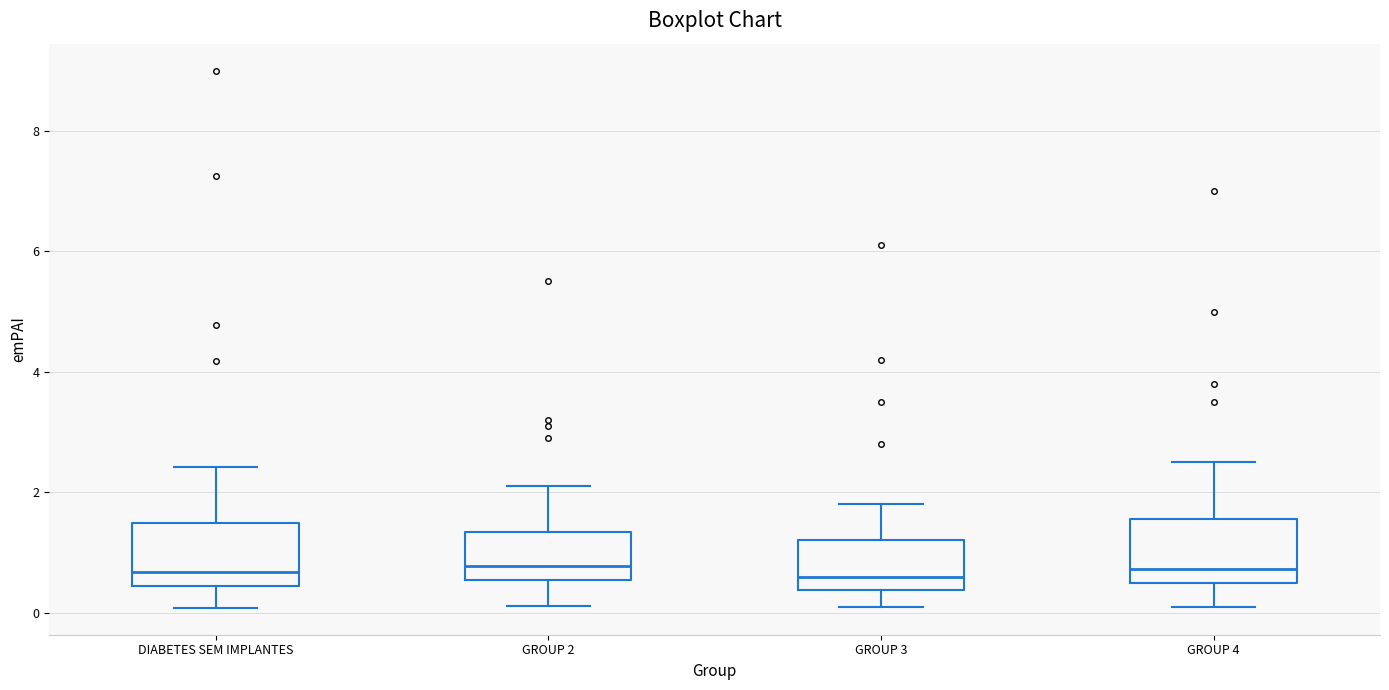

Reading left to right, read every box against the y-axis: the position of its median line, the range the box covers, and the ends of its whiskers. The values are not printed on the chart, so give them approximately, as read against the axis.

DIABETES SEM IMPLANTES: median 0.6, box 0.4 to 1.4, whiskers 0.0 to 2.4
GROUP 2: median 0.8, box 0.6 to 1.4, whiskers 0.2 to 2.2
GROUP 3: median 0.6, box 0.4 to 1.2, whiskers 0.0 to 1.8
GROUP 4: median 0.8, box 0.4 to 1.6, whiskers 0.2 to 2.6